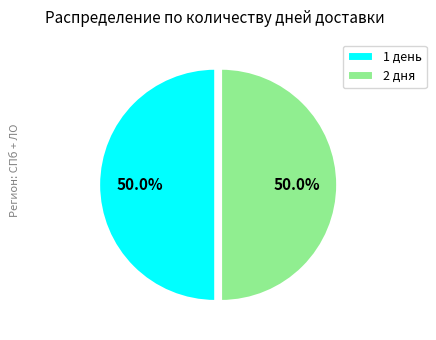

Combined, do 1 день and 2 дня account for over 50%?

Yes